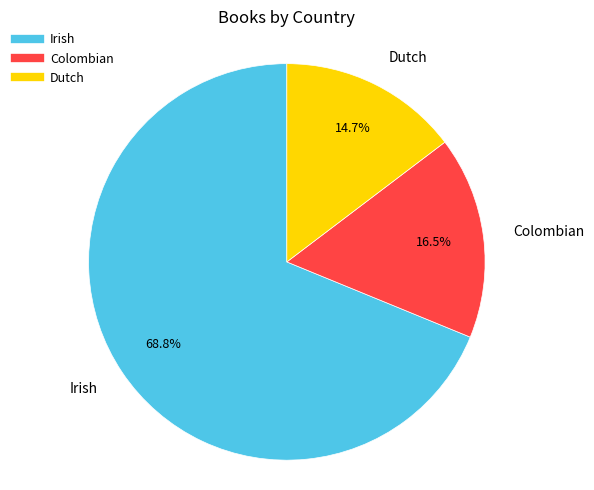

What is the ratio of the value at Irish to the value at Colombian?

4.2